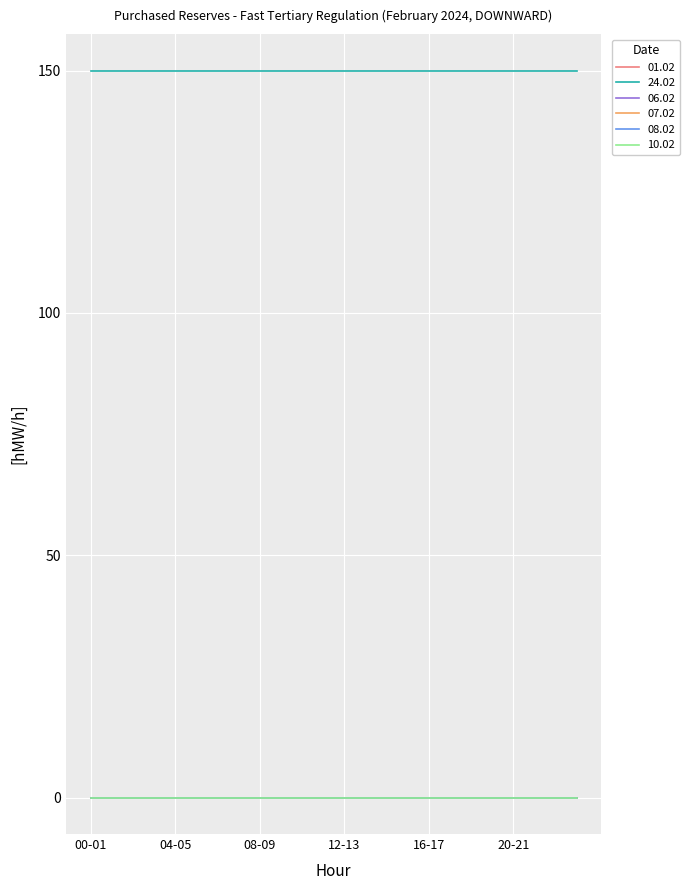

Reading left to right, what are all the values shown in this chart?

01.02: 00-01=0	01-02=0	02-03=0	03-04=0	04-05=0	05-06=0	06-07=0	07-08=0	08-09=0	09-10=0	10-11=0	11-12=0	12-13=0	13-14=0	14-15=0	15-16=0	16-17=0	17-18=0	18-19=0	19-20=0	20-21=0	21-22=0	22-23=0	23-24=0
24.02: 00-01=150	01-02=150	02-03=150	03-04=150	04-05=150	05-06=150	06-07=150	07-08=150	08-09=150	09-10=150	10-11=150	11-12=150	12-13=150	13-14=150	14-15=150	15-16=150	16-17=150	17-18=150	18-19=150	19-20=150	20-21=150	21-22=150	22-23=150	23-24=150
06.02: 00-01=0	01-02=0	02-03=0	03-04=0	04-05=0	05-06=0	06-07=0	07-08=0	08-09=0	09-10=0	10-11=0	11-12=0	12-13=0	13-14=0	14-15=0	15-16=0	16-17=0	17-18=0	18-19=0	19-20=0	20-21=0	21-22=0	22-23=0	23-24=0
07.02: 00-01=0	01-02=0	02-03=0	03-04=0	04-05=0	05-06=0	06-07=0	07-08=0	08-09=0	09-10=0	10-11=0	11-12=0	12-13=0	13-14=0	14-15=0	15-16=0	16-17=0	17-18=0	18-19=0	19-20=0	20-21=0	21-22=0	22-23=0	23-24=0
08.02: 00-01=0	01-02=0	02-03=0	03-04=0	04-05=0	05-06=0	06-07=0	07-08=0	08-09=0	09-10=0	10-11=0	11-12=0	12-13=0	13-14=0	14-15=0	15-16=0	16-17=0	17-18=0	18-19=0	19-20=0	20-21=0	21-22=0	22-23=0	23-24=0
10.02: 00-01=0	01-02=0	02-03=0	03-04=0	04-05=0	05-06=0	06-07=0	07-08=0	08-09=0	09-10=0	10-11=0	11-12=0	12-13=0	13-14=0	14-15=0	15-16=0	16-17=0	17-18=0	18-19=0	19-20=0	20-21=0	21-22=0	22-23=0	23-24=0